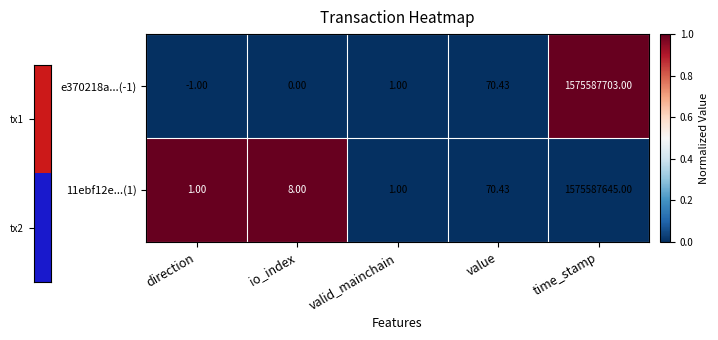

Which category has the highest value in the e370218a...(-1) series?

time_stamp